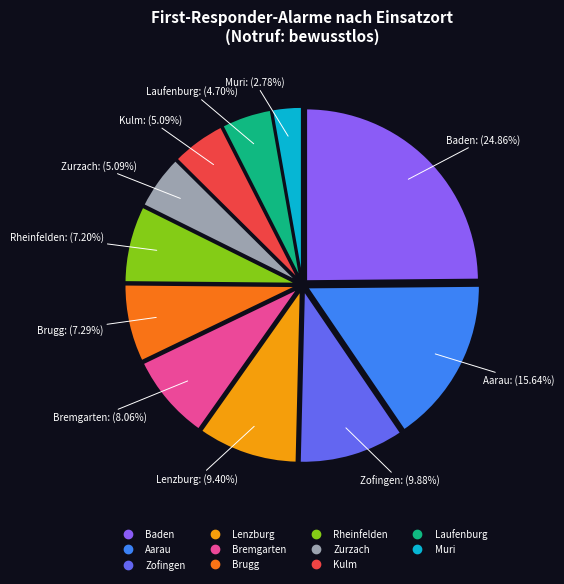

Is there any slice that represents more than half of the pie?

No